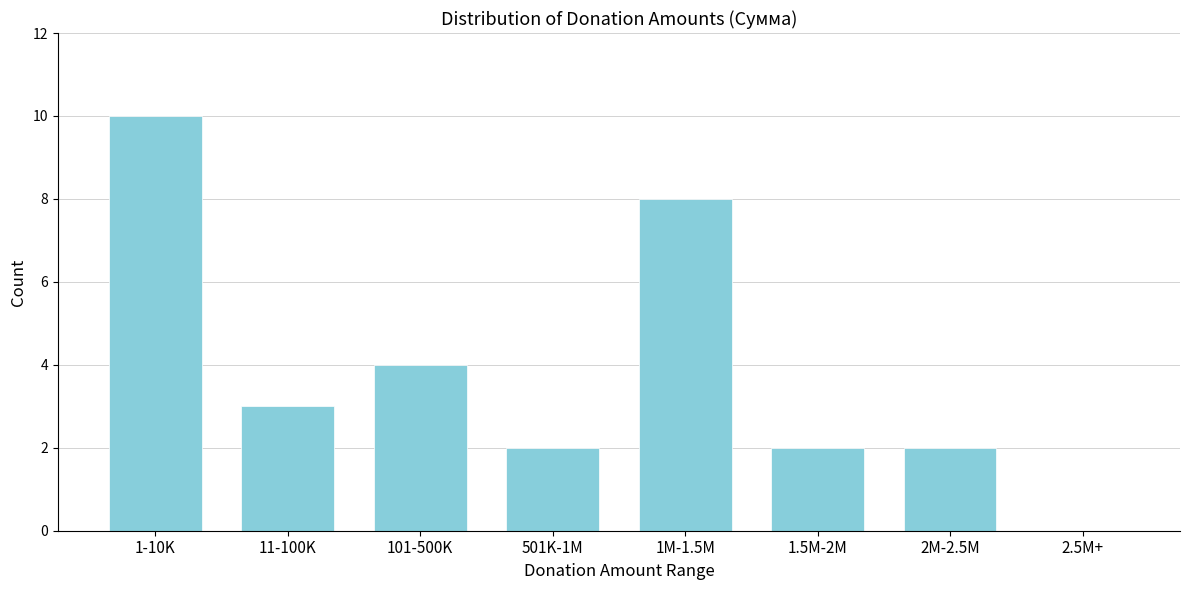

Reading left to right, extract all data points from this chart.

1-10K=10	11-100K=3	101-500K=4	501K-1M=2	1M-1.5M=8	1.5M-2M=2	2M-2.5M=2	2.5M+=0